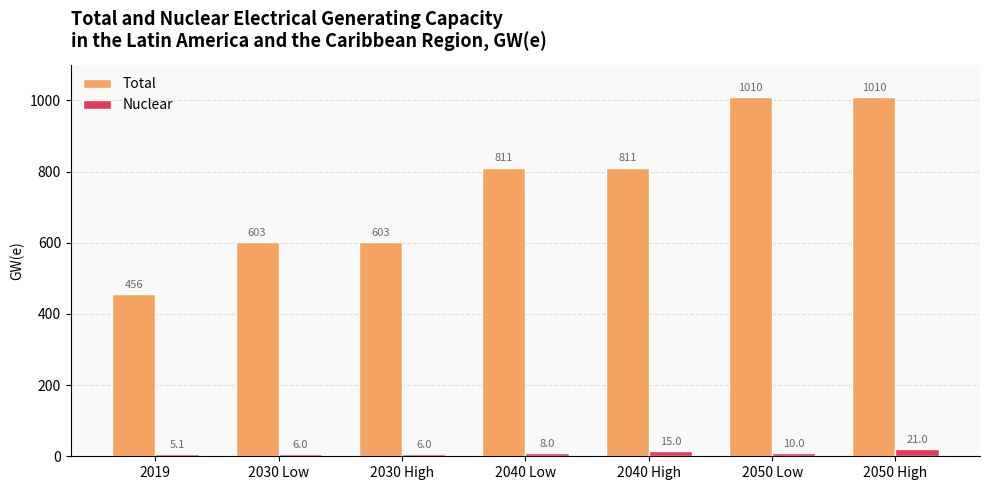

What are all the series names shown in the legend?

Total, Nuclear